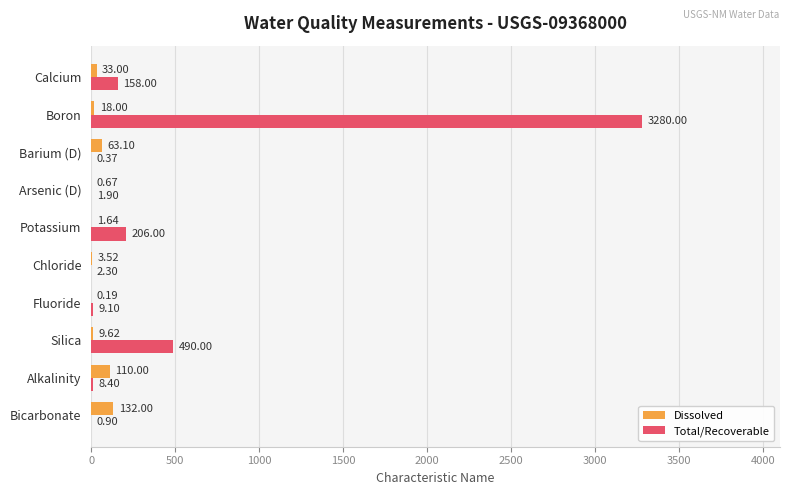

Which label corresponds to the largest value in the chart?

Boron